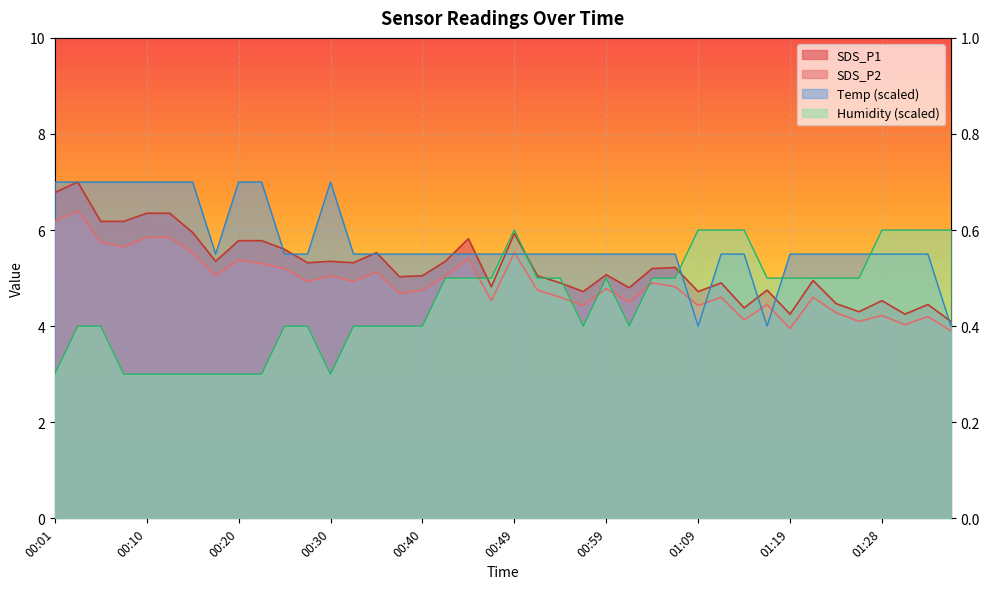

What is the average value of the Humidity series?

4.5